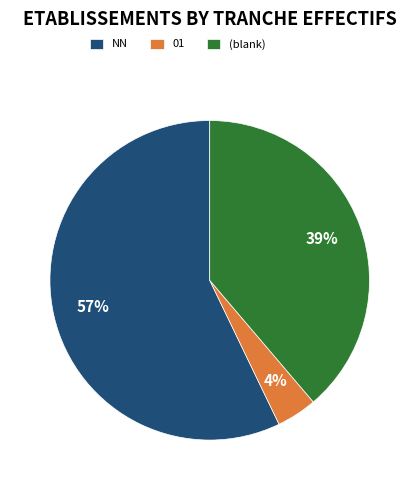

Combined, do (blank) and NN account for over 50%?

Yes